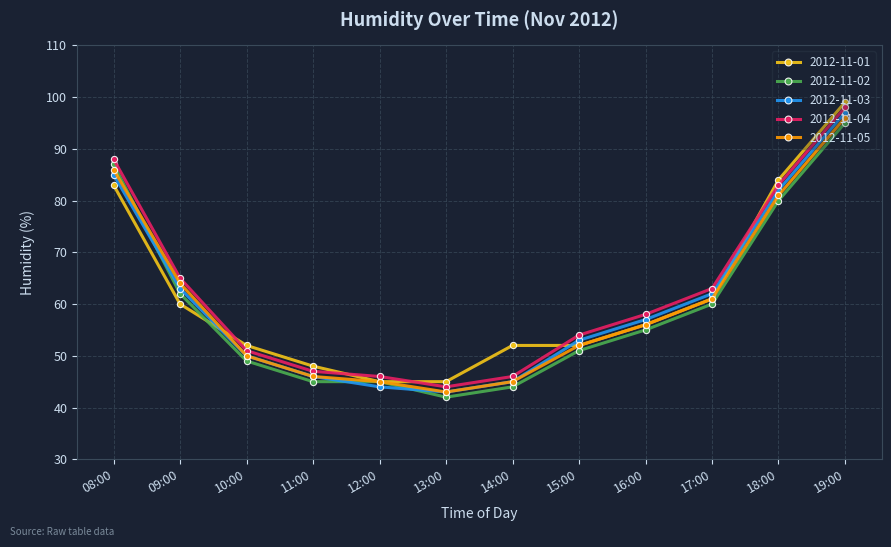

What is the value of the 2012-11-05 point at the 11th from the left?

81